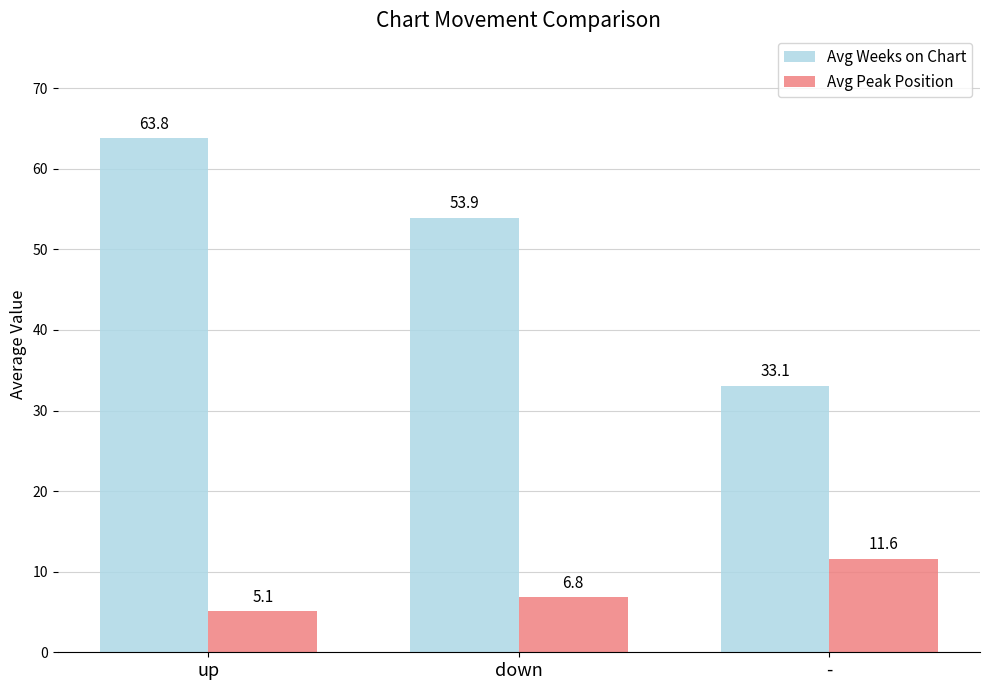

What is the smallest value displayed?

5.1